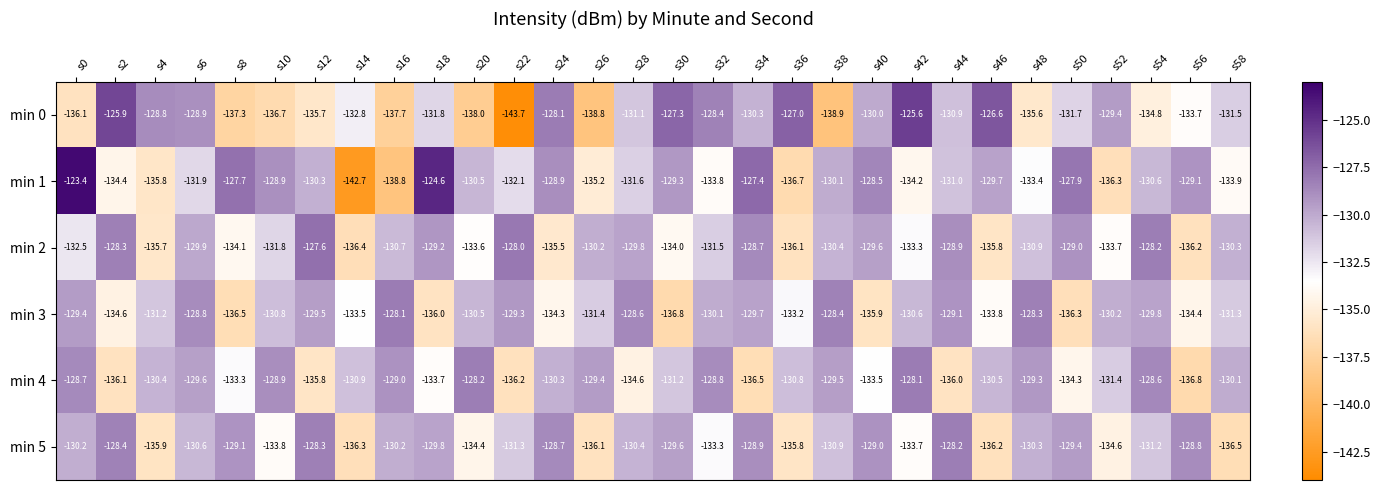

The value of min 2 at s4 is -187.4. True or false?

False